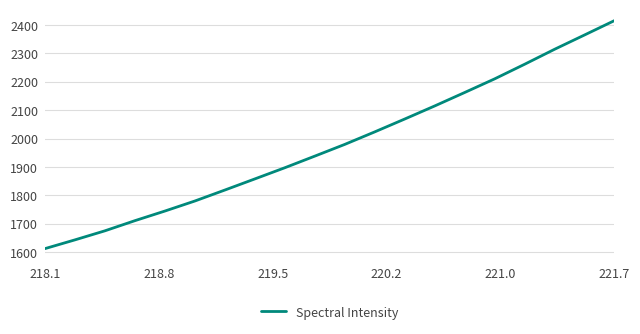

What is the minimum value shown in the chart?

1612.2